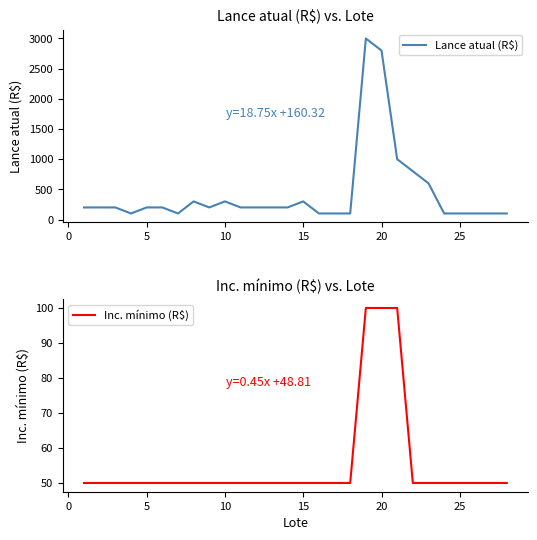

What is the highest value of the Lance atual (R$) series?

3000